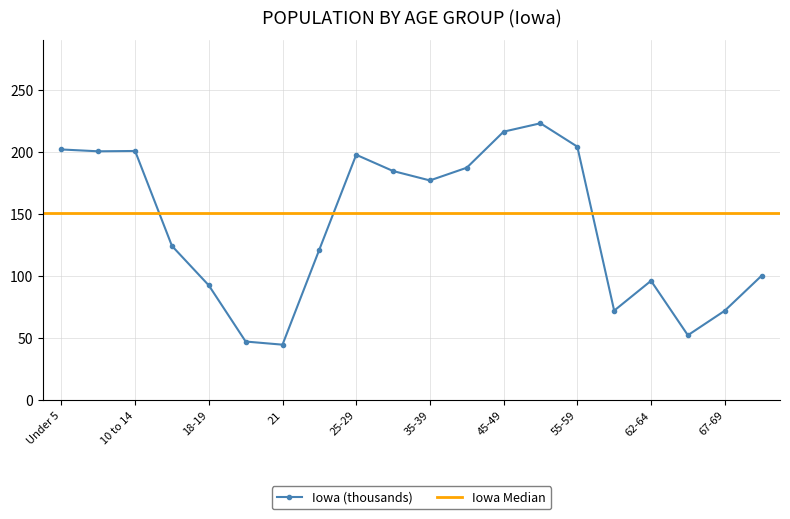

How many values are below 177?

10